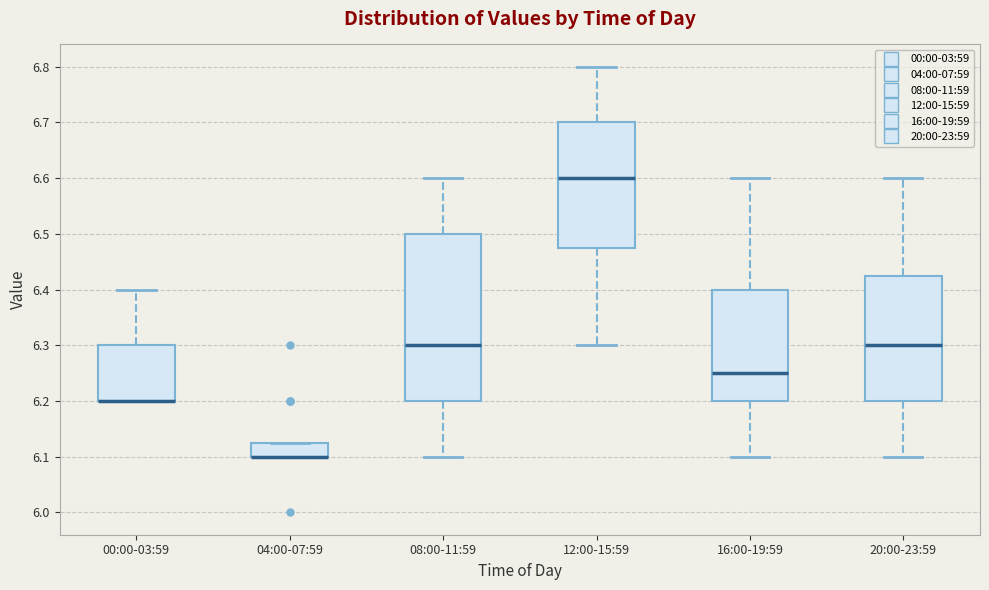

Reading left to right, transcribe this box plot: for each box, give where its median line is, the range the box spans, and where its two whiskers end, as read against the y-axis. The values are not printed on the chart, so give them approximately, as read against the axis.

00:00-03:59: median 6.20 (drawn on the box's lower edge), box 6.20 to 6.30, whiskers 6.20 to 6.40
04:00-07:59: median 6.10 (drawn on the box's lower edge), box 6.10 to 6.13, whiskers 6.10 to 6.13
08:00-11:59: median 6.30, box 6.20 to 6.50, whiskers 6.10 to 6.60
12:00-15:59: median 6.60, box 6.48 to 6.70, whiskers 6.30 to 6.80
16:00-19:59: median 6.25, box 6.20 to 6.40, whiskers 6.10 to 6.60
20:00-23:59: median 6.30, box 6.20 to 6.43, whiskers 6.10 to 6.60